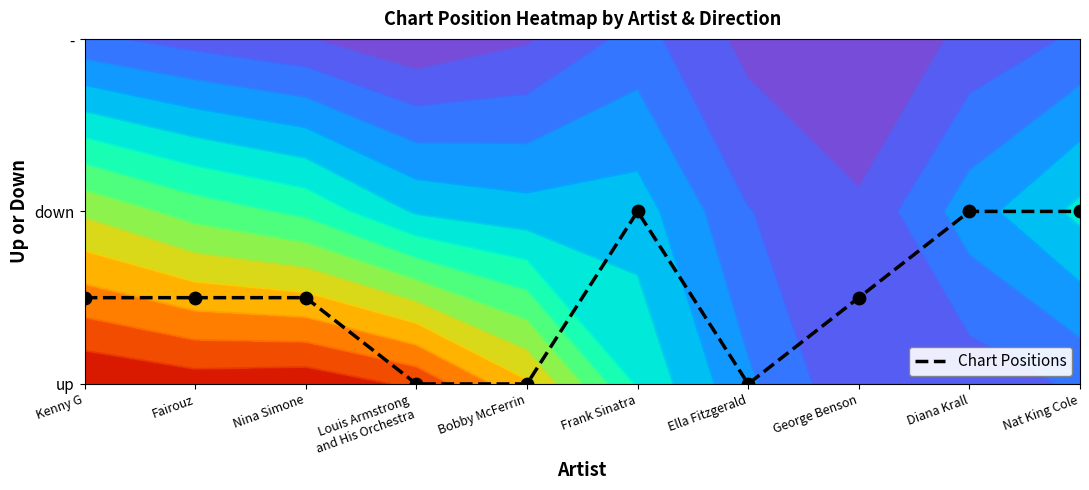

Where is the data nearest to the value 0?

Louis Armstrong
and His Orchestra